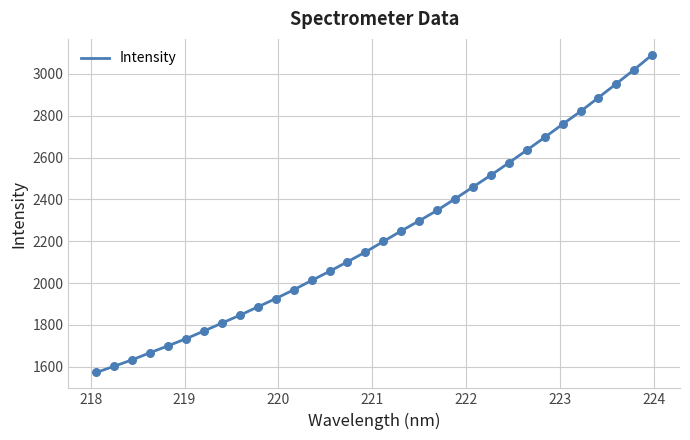

What is the maximum value shown in the chart?

3090.7